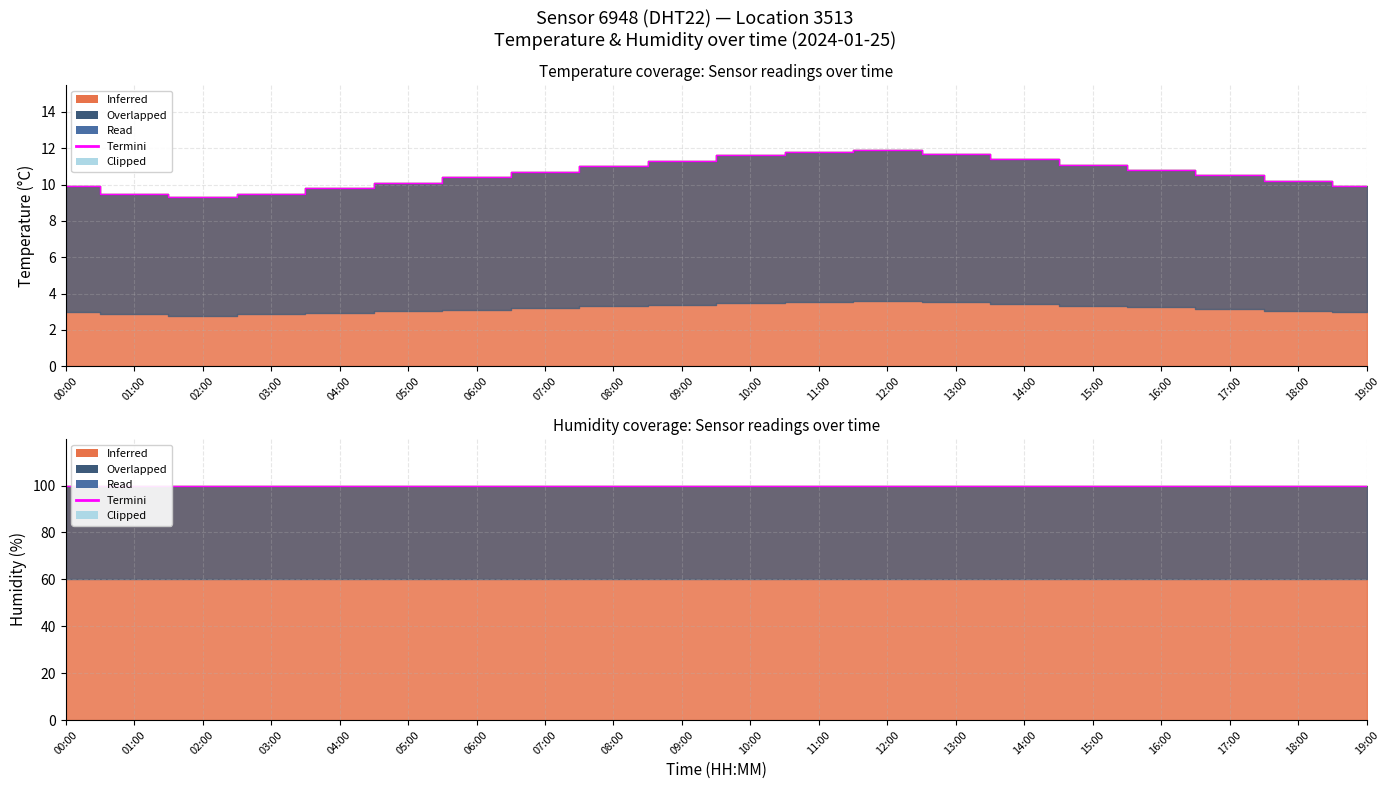

Between 11:00 and 05:00, which is larger?

11:00